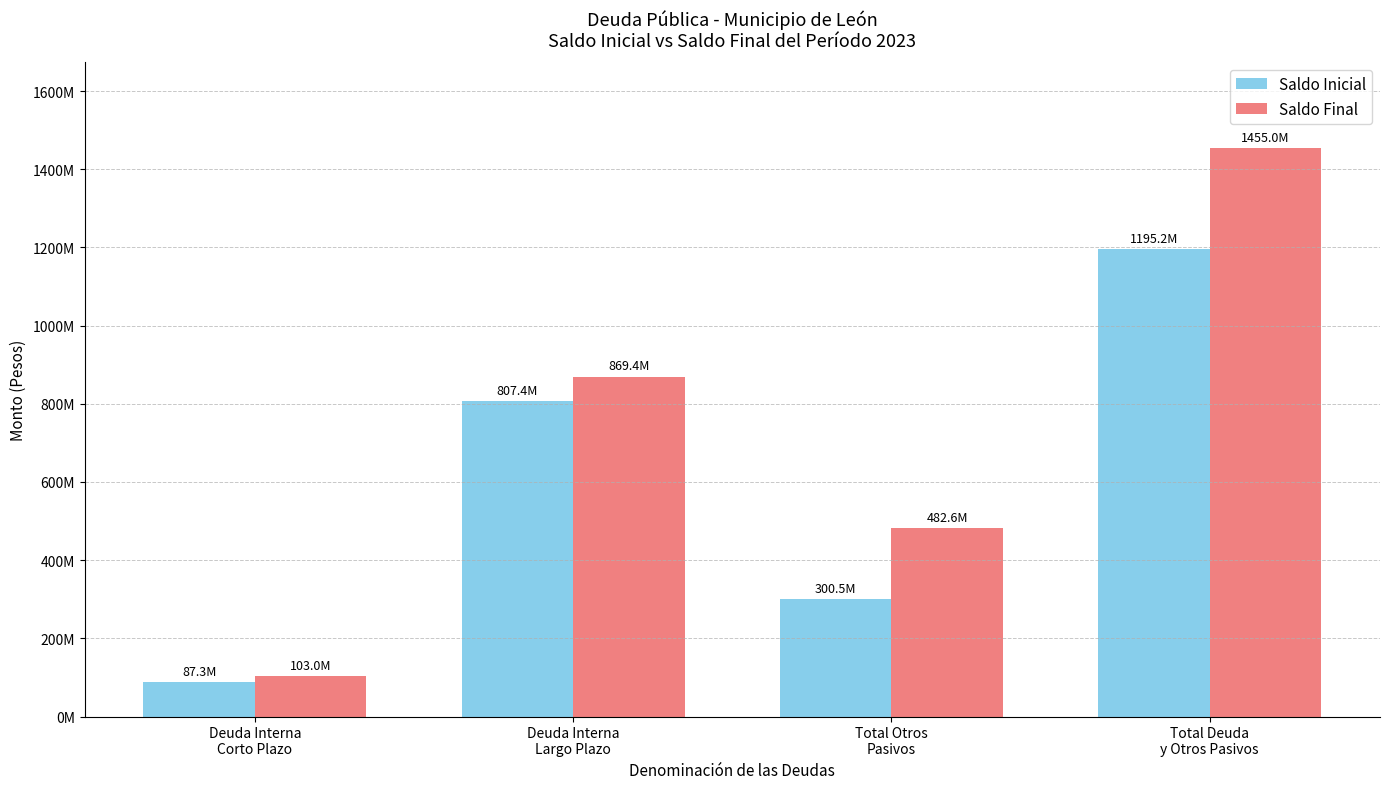

At Total Deuda
y Otros Pasivos, list the series in order from largest to smallest.

Saldo Final, Saldo Inicial